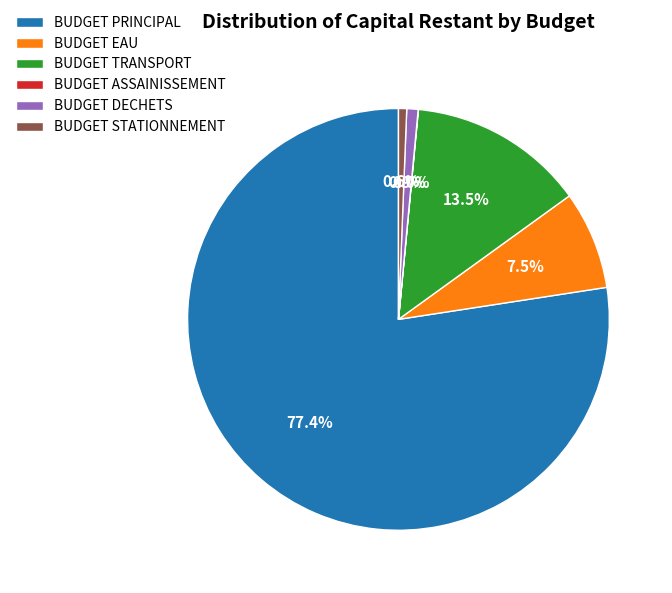

What is the majority slice?

BUDGET PRINCIPAL